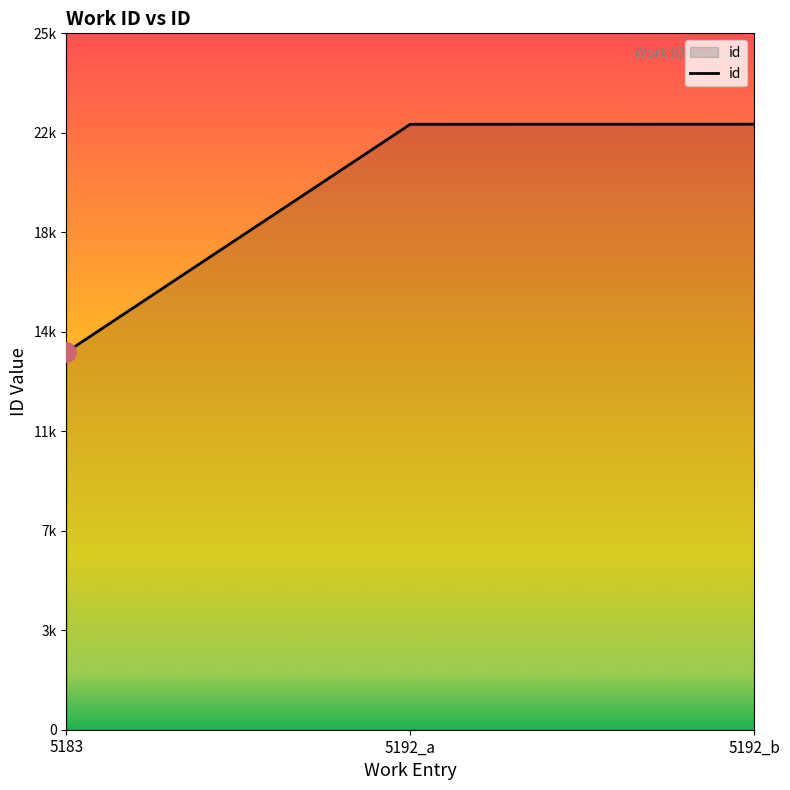

Is it true that the value at 5192_a is 10764?

False